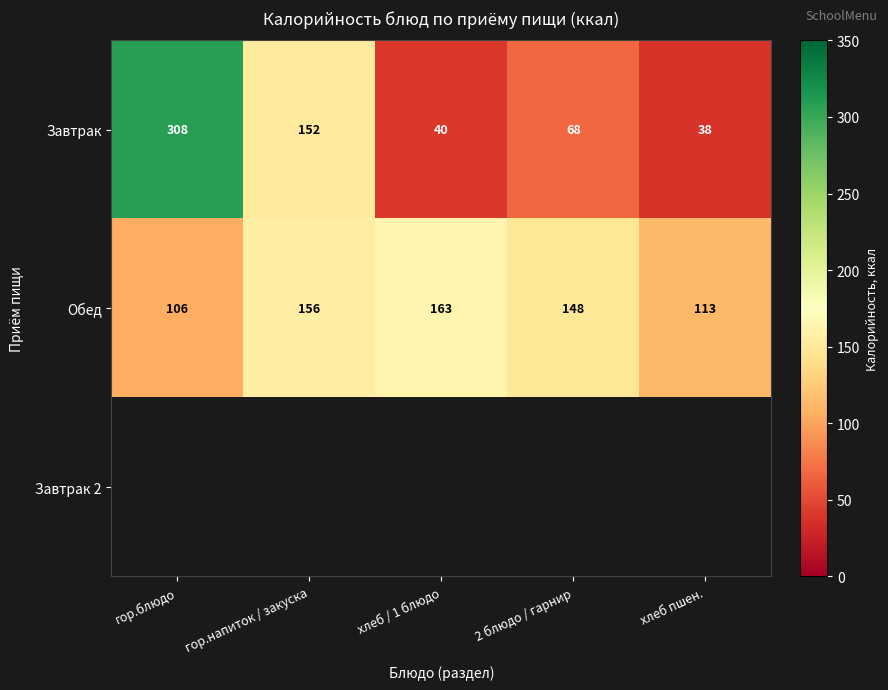

What is the sum of the Обед values at гор.блюдо and хлеб пшен.?

219